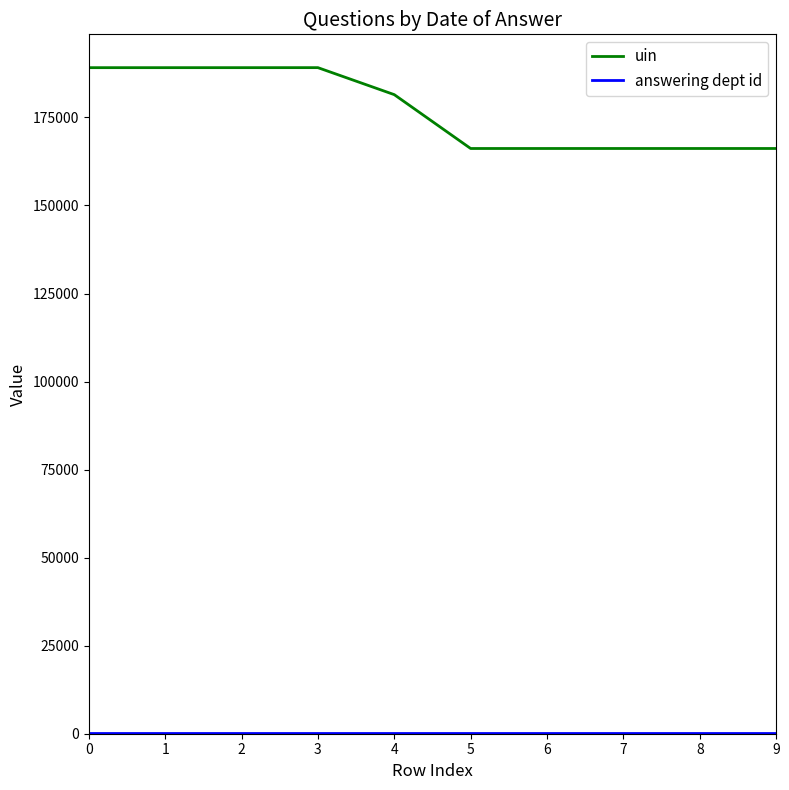

How many categories are shown in the chart?

10